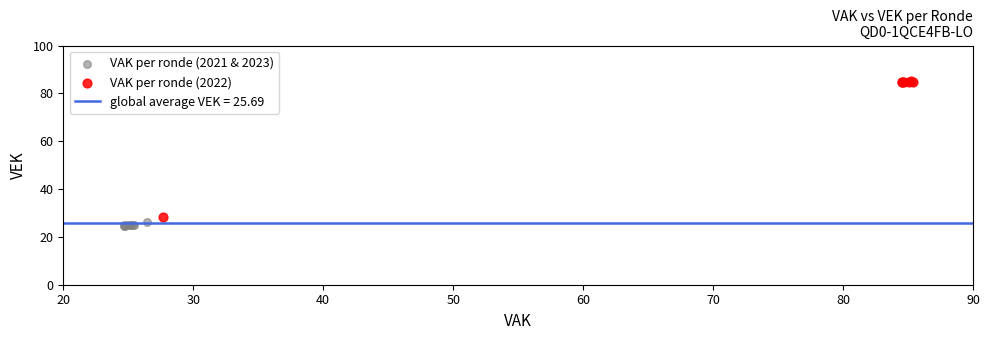

Which series has the widest spread of Y values?

VAK per ronde (2022)